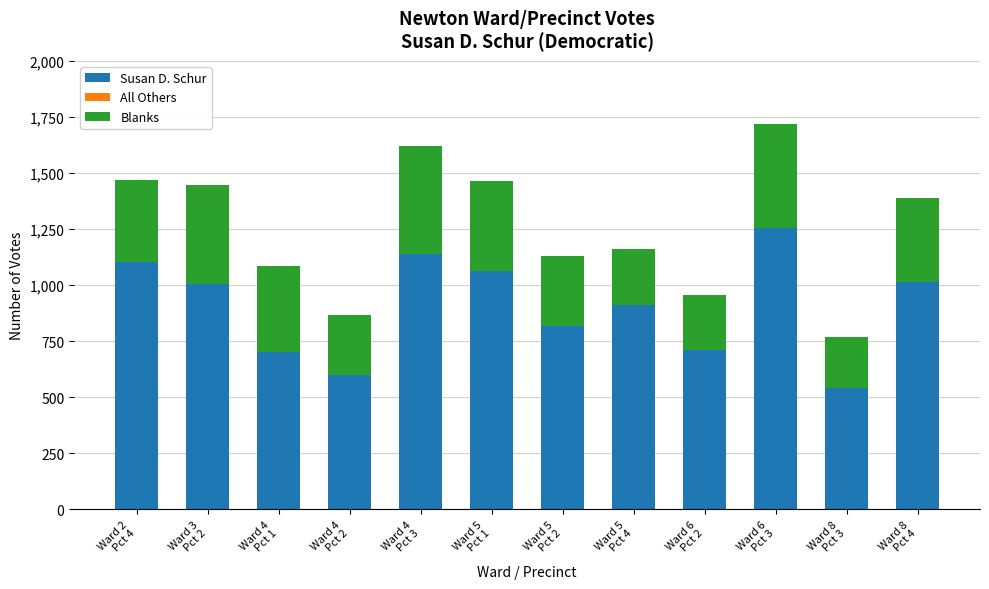

What is the maximum value for Susan D. Schur?

1255